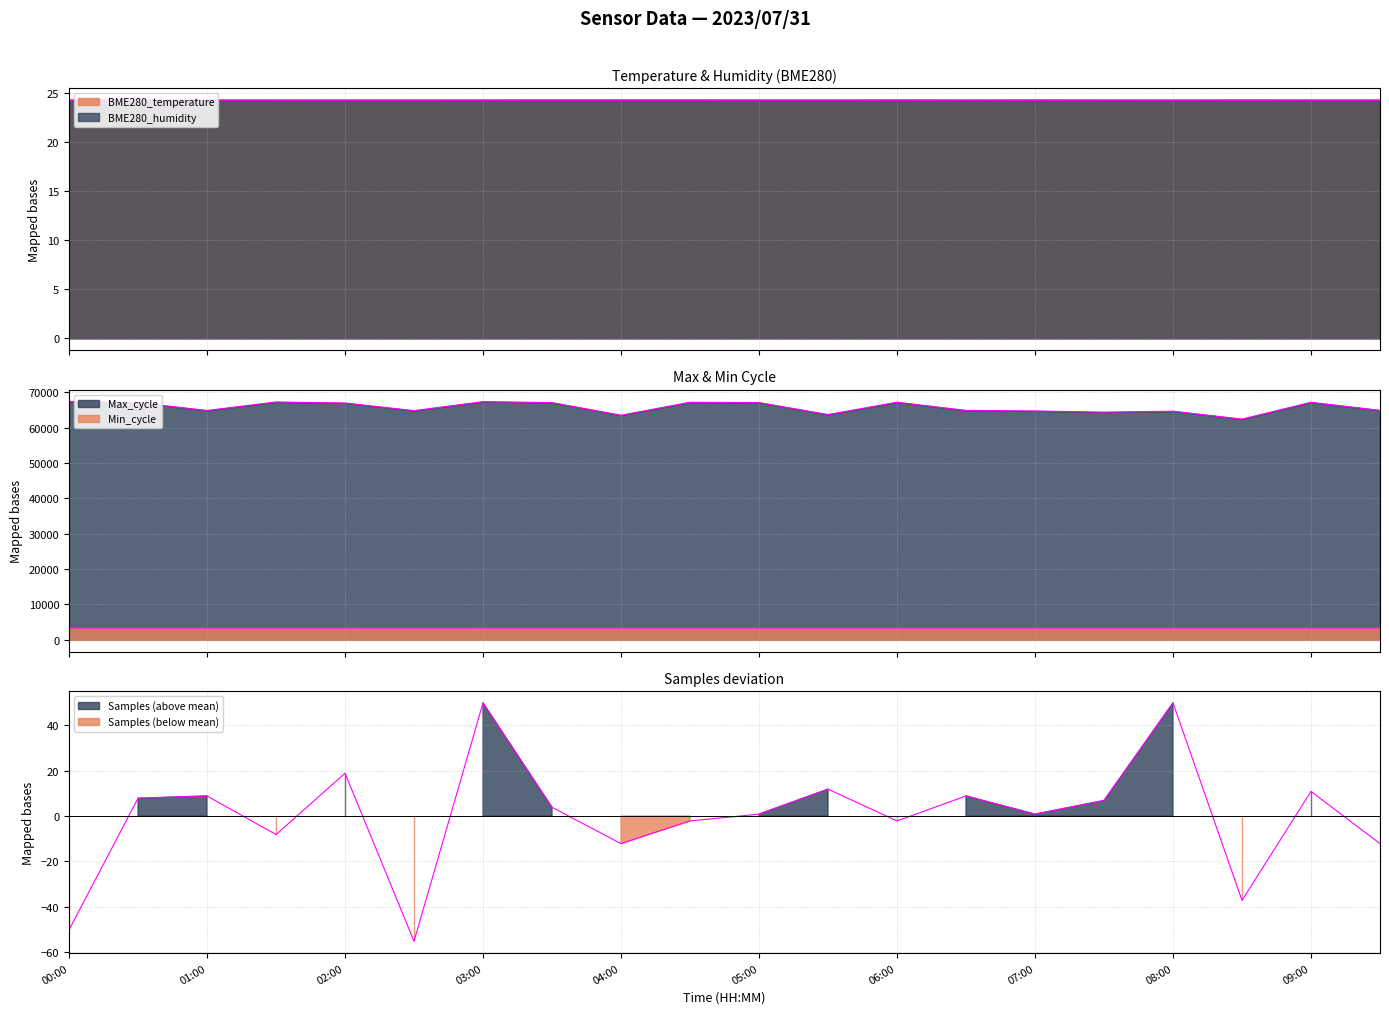

At which label is BME280_humidity closest to 24?

00:00